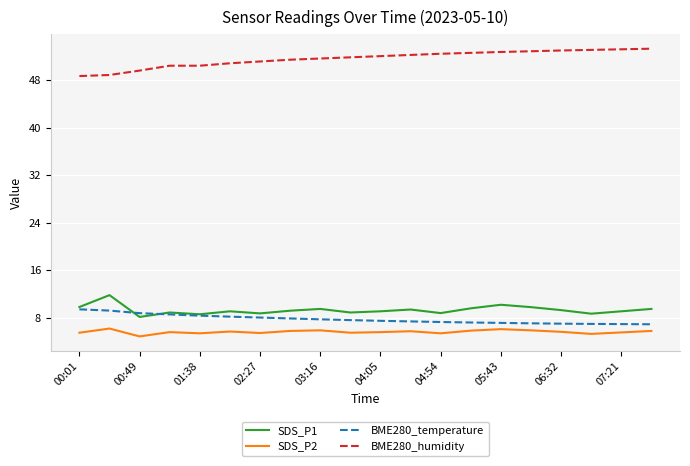

What is the lowest value of the BME280_temperature series?

6.9